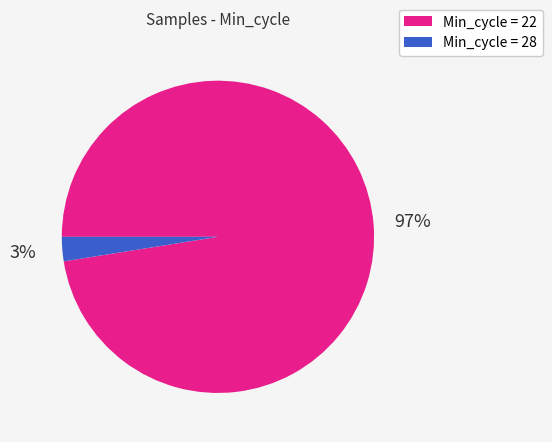

Is there a majority slice in this chart?

Yes